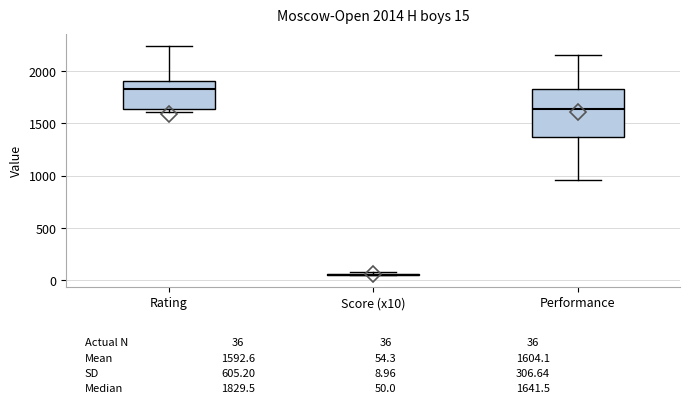

Comparing the boxes themselves (not the whiskers), which one is the tallest?

Performance